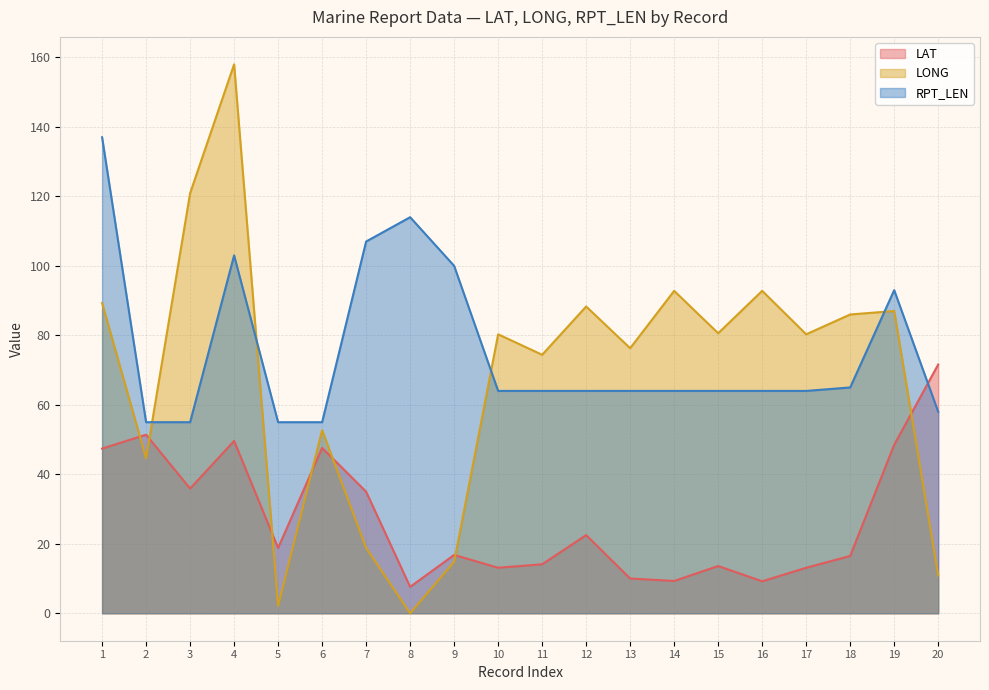

What is the spread (max minus min) of values at 18?

69.5